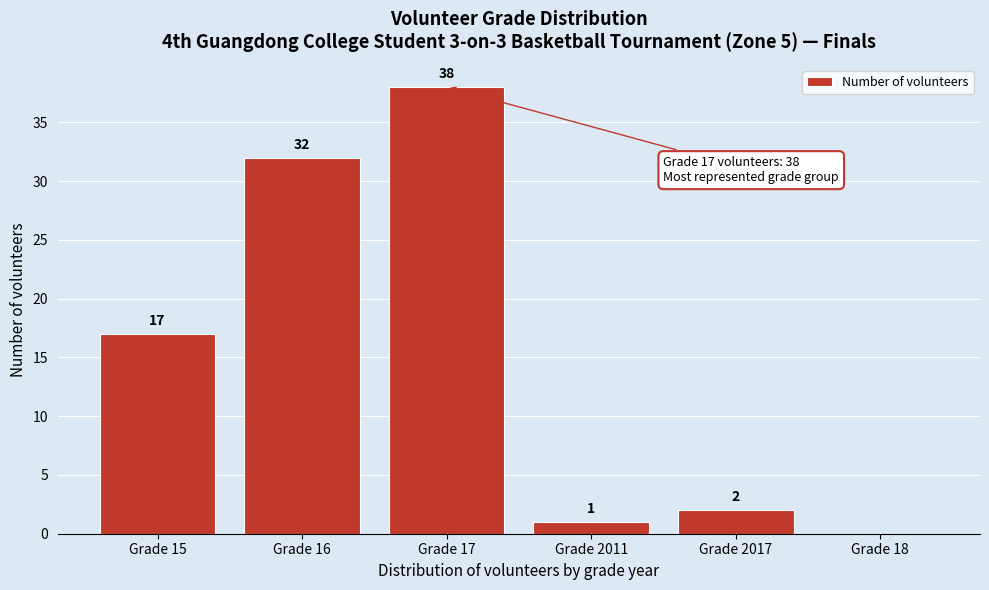

Reading left to right, extract all data points from this chart.

Grade 15=17	Grade 16=32	Grade 17=38	Grade 2011=1	Grade 2017=2	Grade 18=0